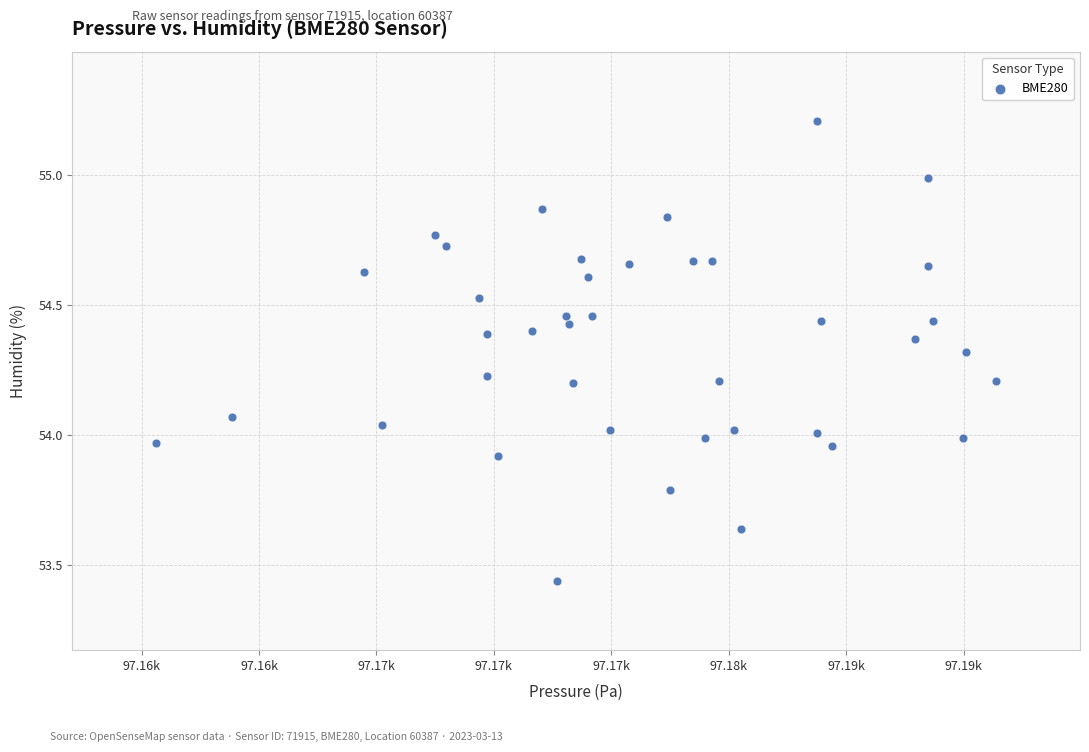

What is the range of Y values (max minus min)?

1.8